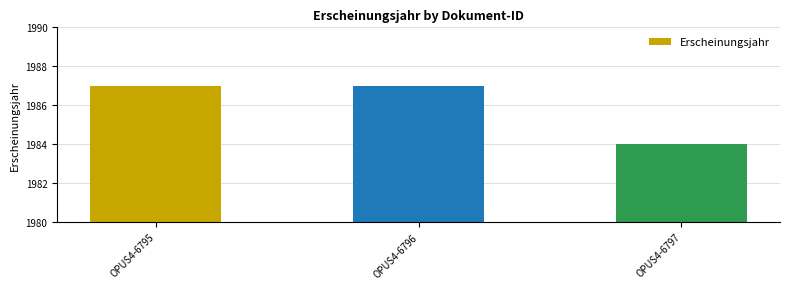

How many bars are there in total?

3